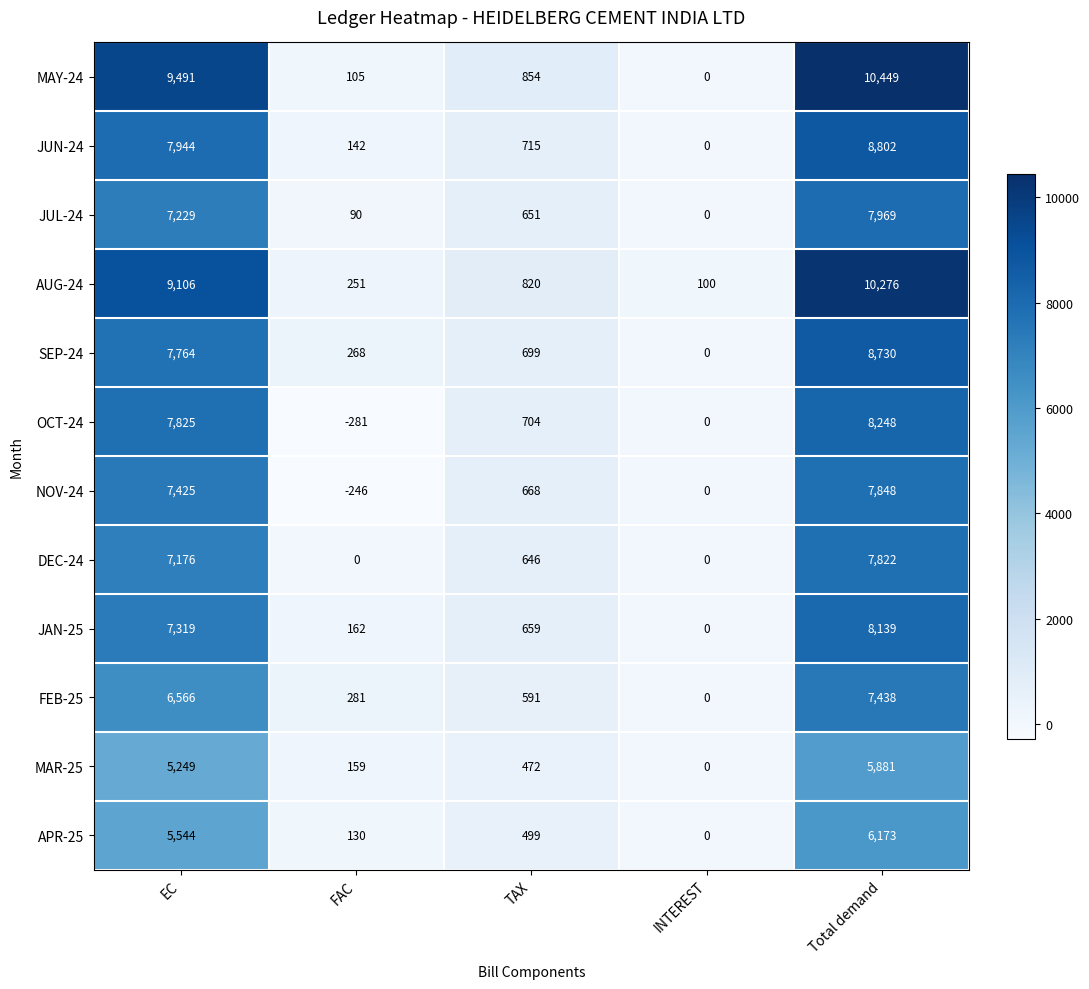

What is the minimum value shown in the chart?

-281